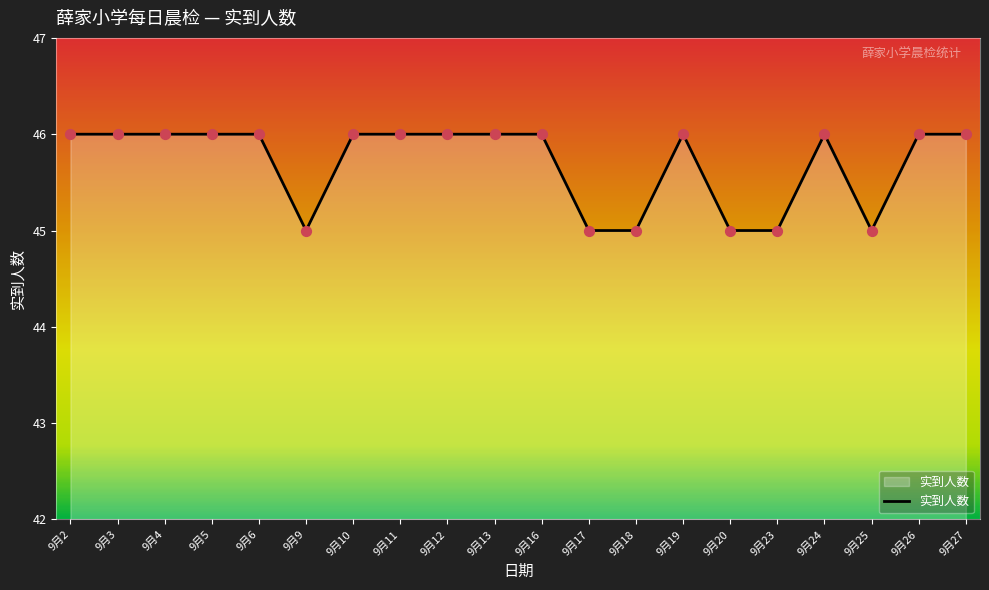

Approximately how many times larger is the value at 9月17 compared to 9月2?

1.0